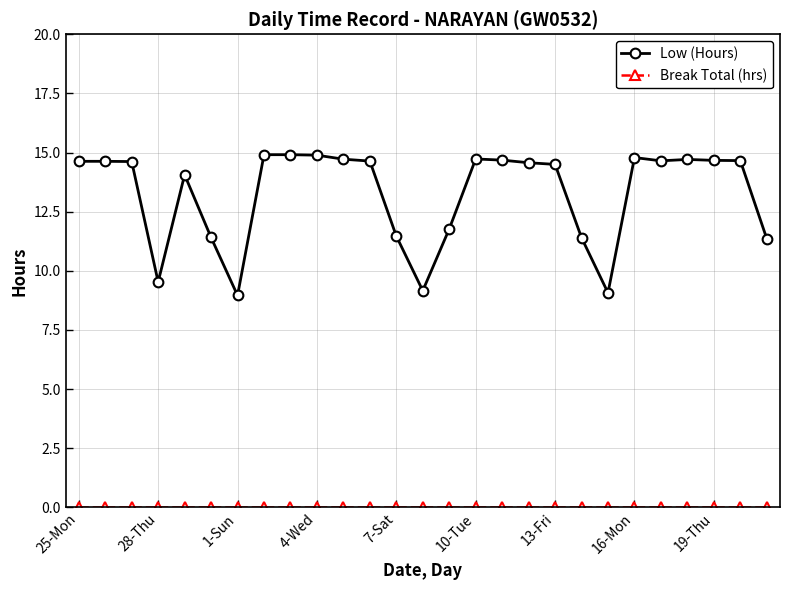

Which series has the largest range (max minus min)?

Low (Hours)